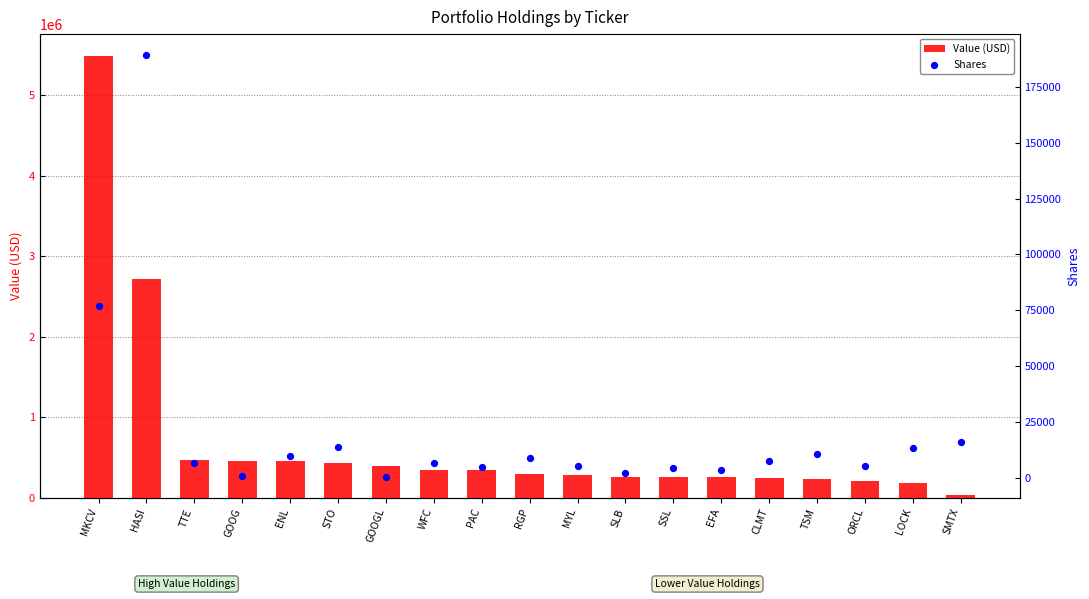

What are all the series names shown in the legend?

Value (USD), Shares